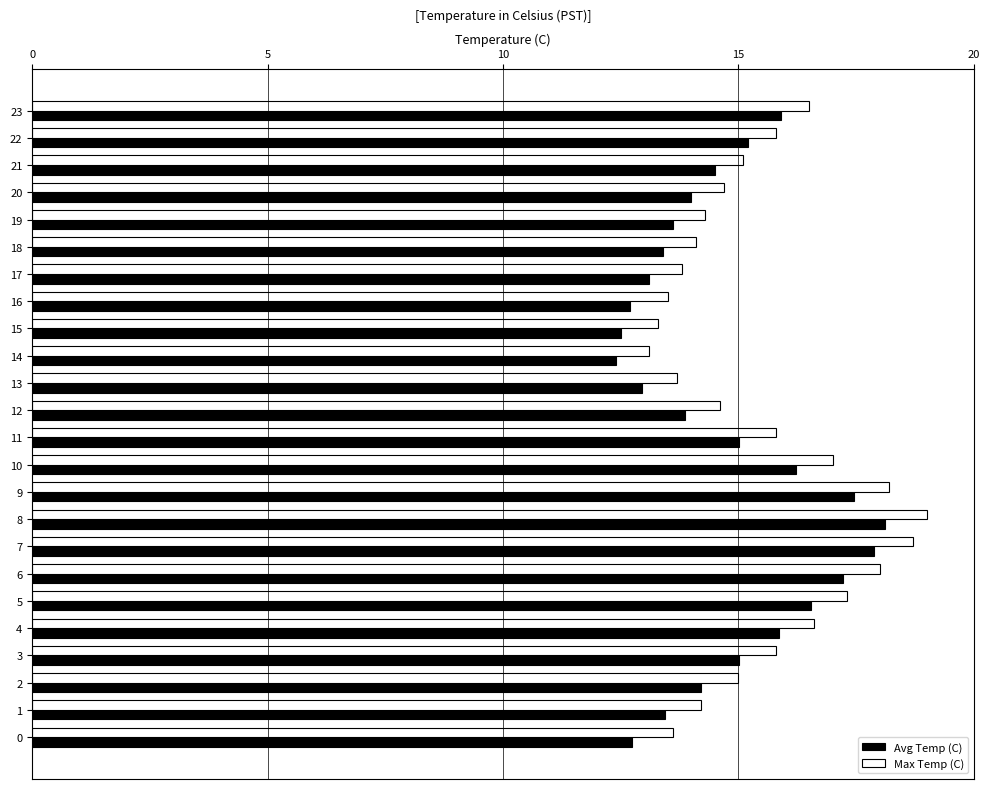

What is the difference between the Avg Temp (C) values at 15 and 22?

2.7